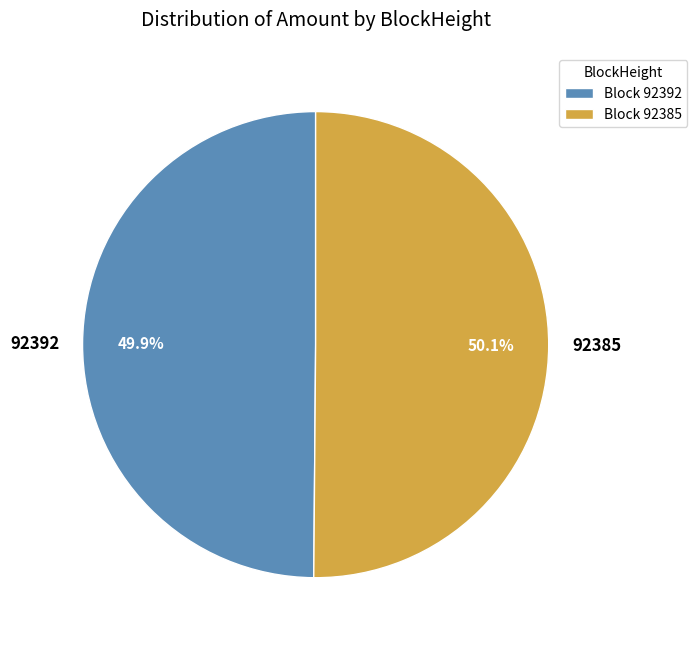

What portion of the pie excludes 92392?

50.1%